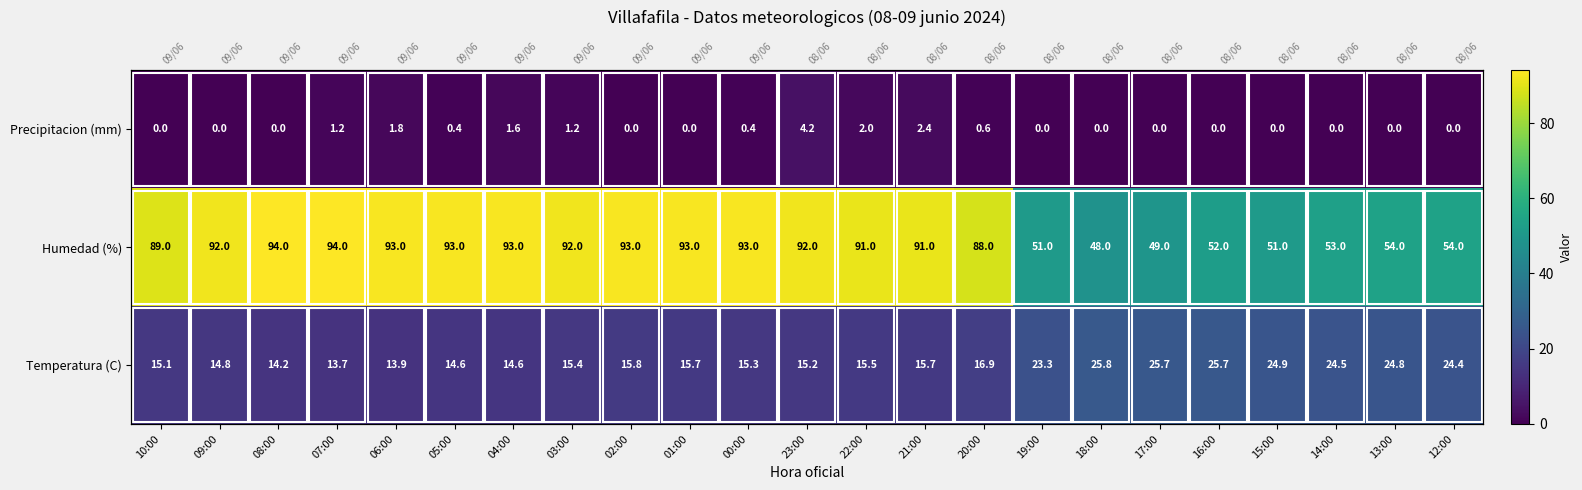

How many distinct data groups are displayed?

3